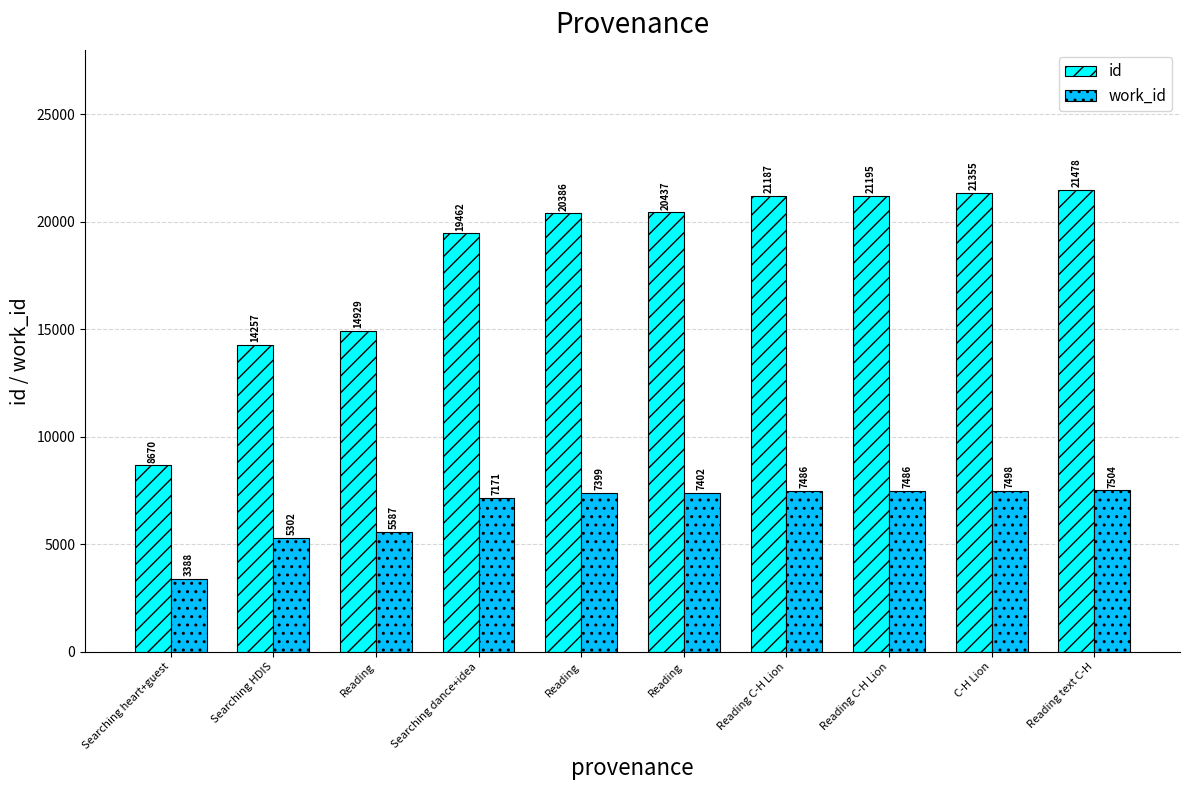

Does the chart contain stacked bars?

No